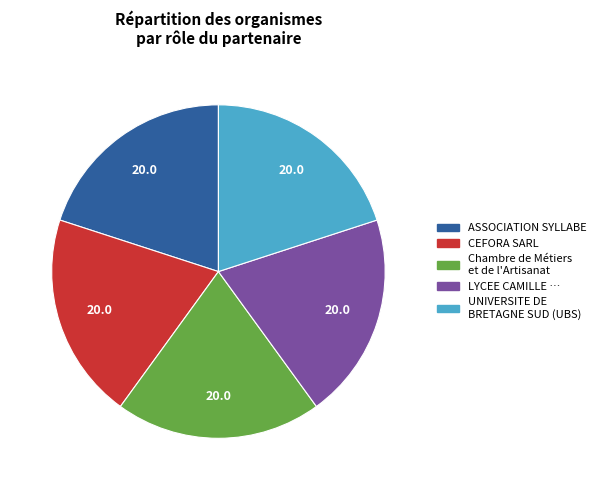

Does any single category account for the majority?

No